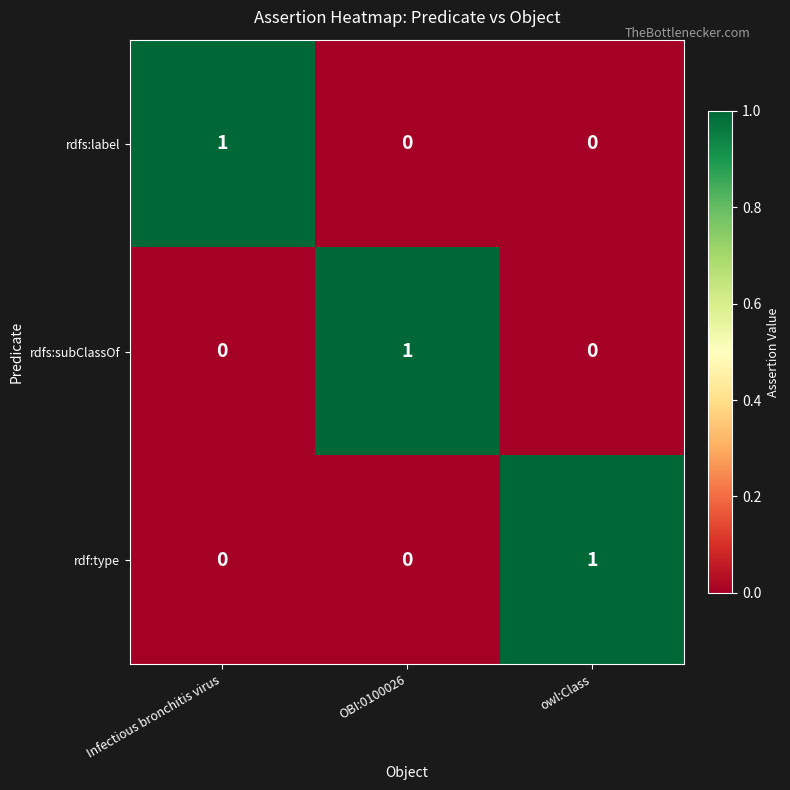

How many data points does each series have?

3